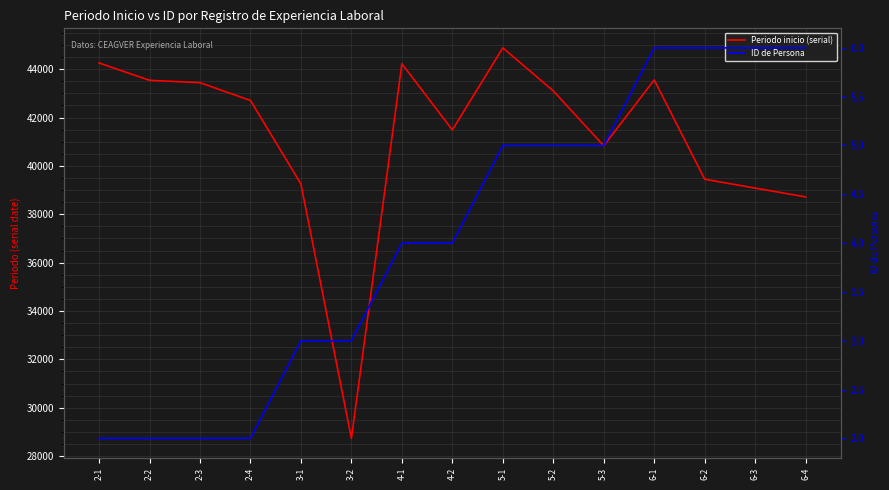

Rank the series by their average value, from highest to lowest.

Periodo inicio (serial), ID de Persona